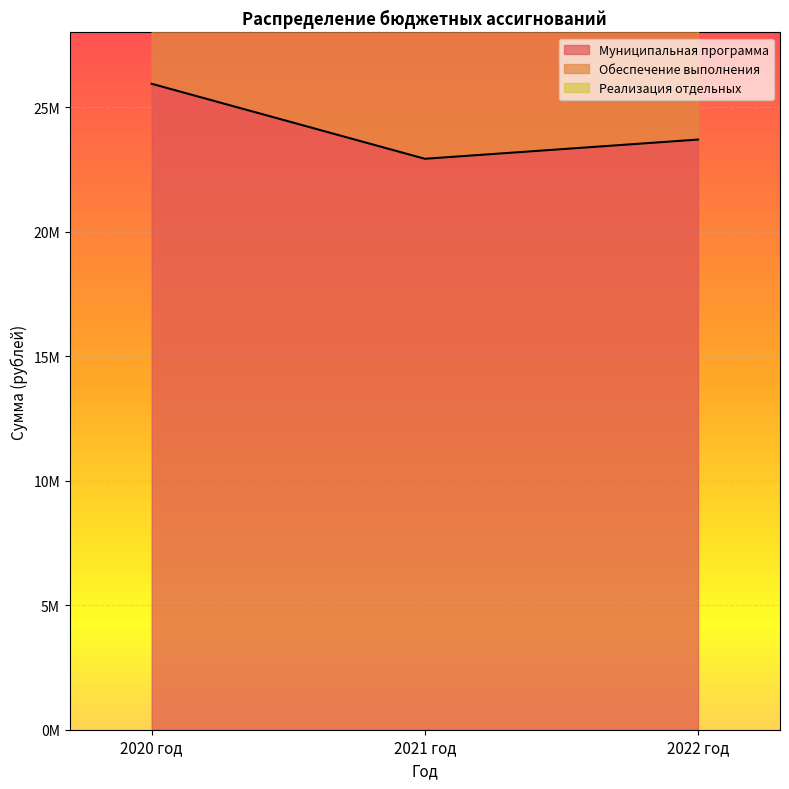

List the series in order of their peak value, lowest first.

Муниципальная программа, Обеспечение выполнения